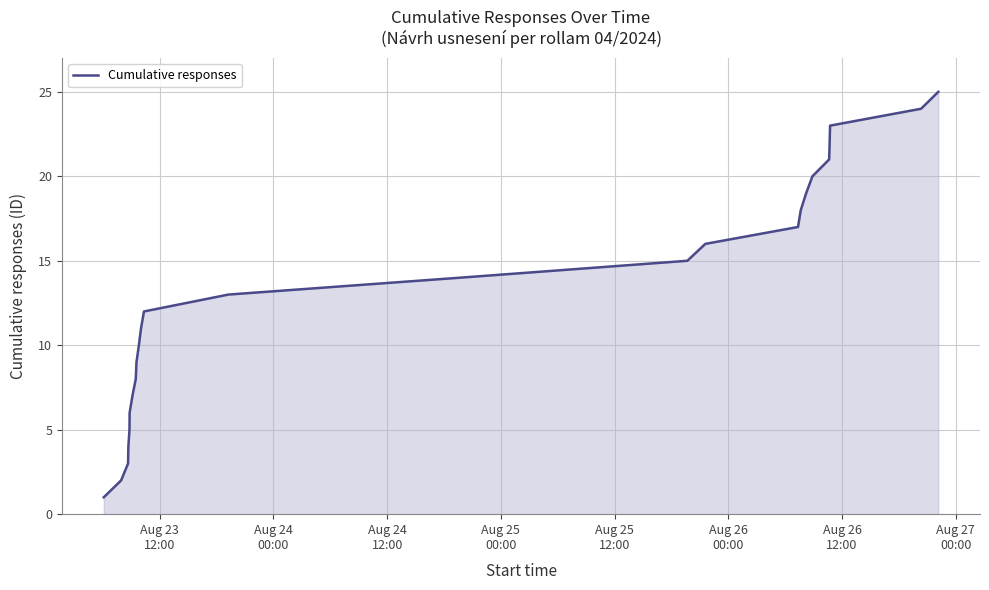

What is the greatest value displayed?

25